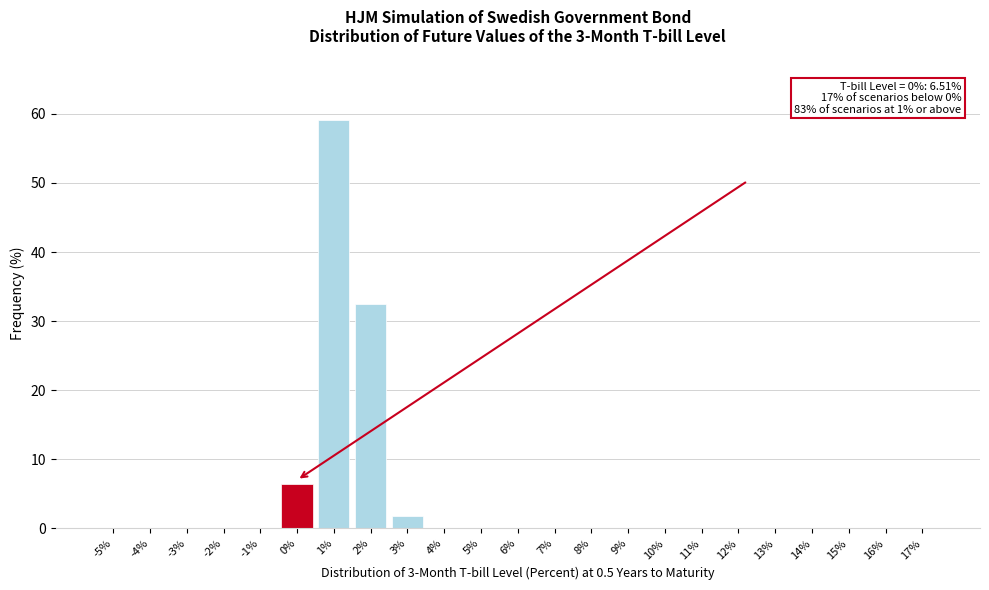

Which label corresponds to the largest value in the chart?

1%